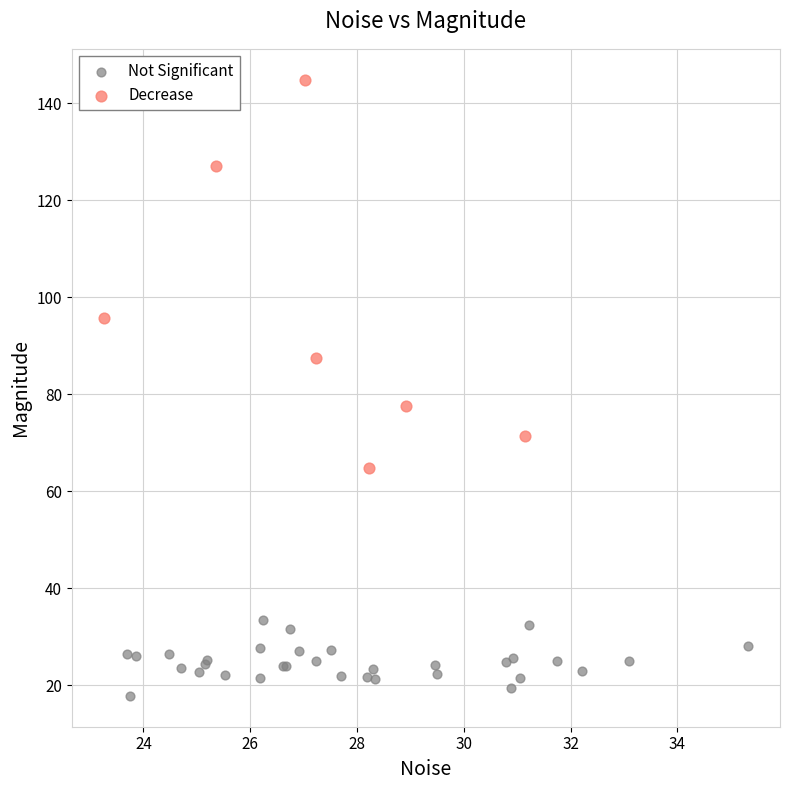

Which series reaches the minimum Y coordinate?

Not Significant